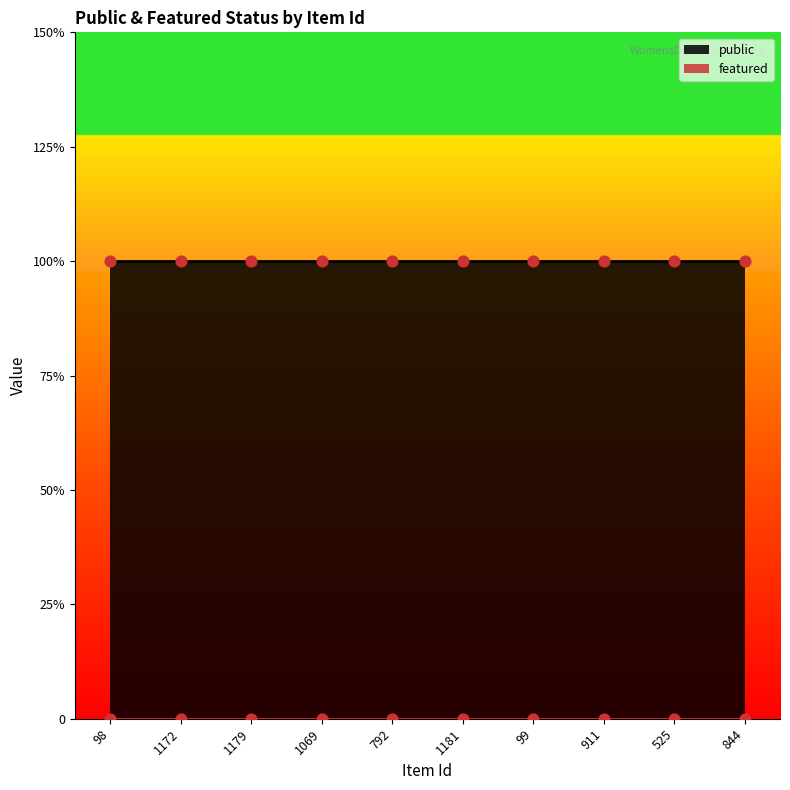

Is the value of featured at 98 greater than the value of public at 1069?

No